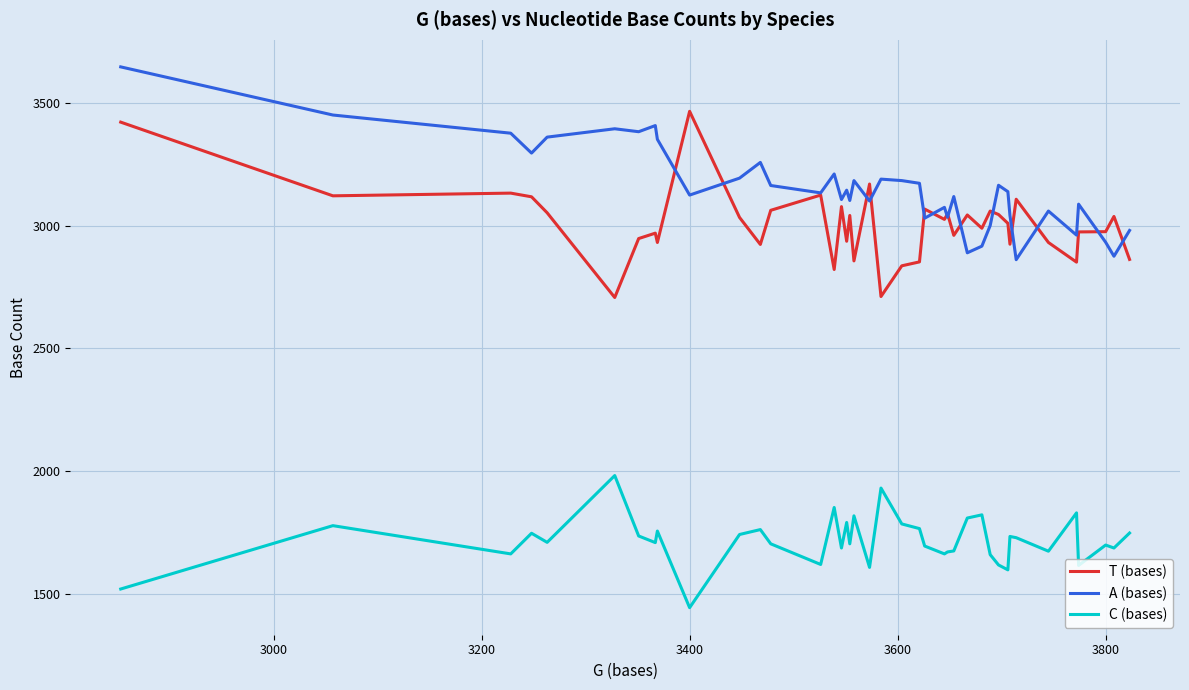

Which series has the largest total across all categories?

A (bases)